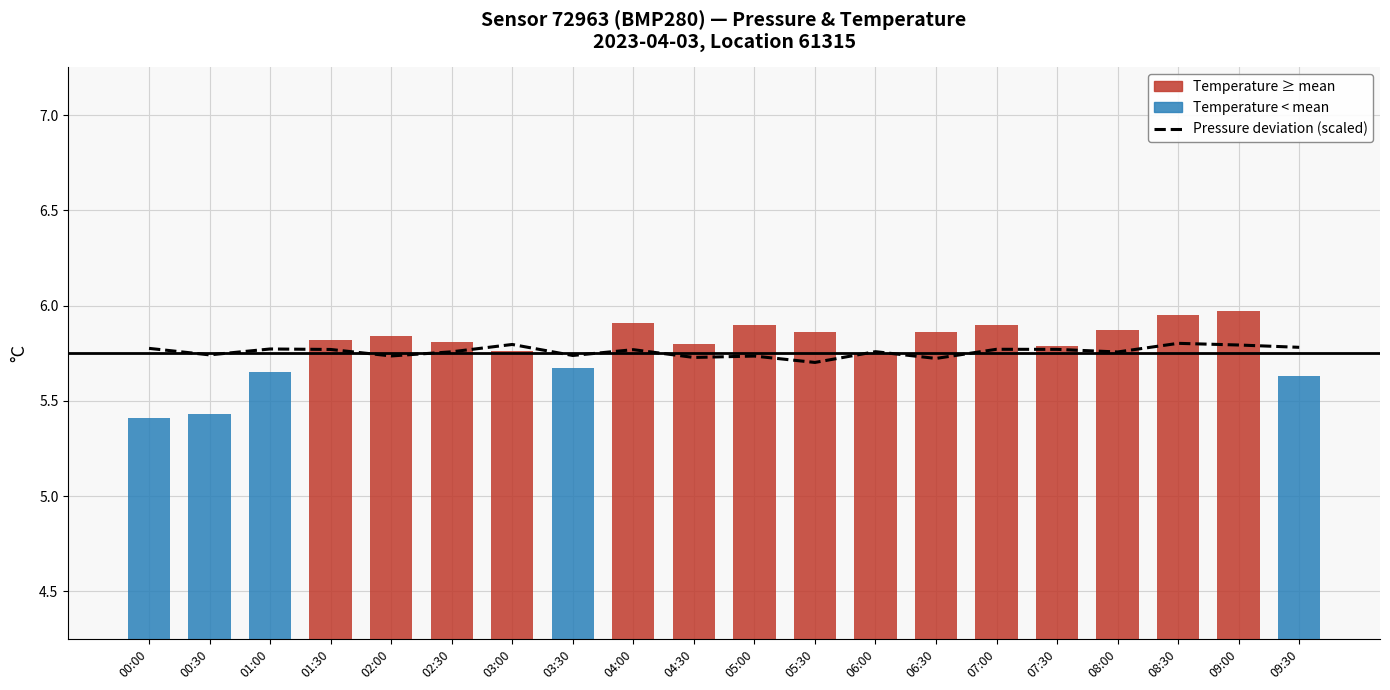

What is the value of the pressure (scaled deviation) bar at the 2nd from the left?

5.7